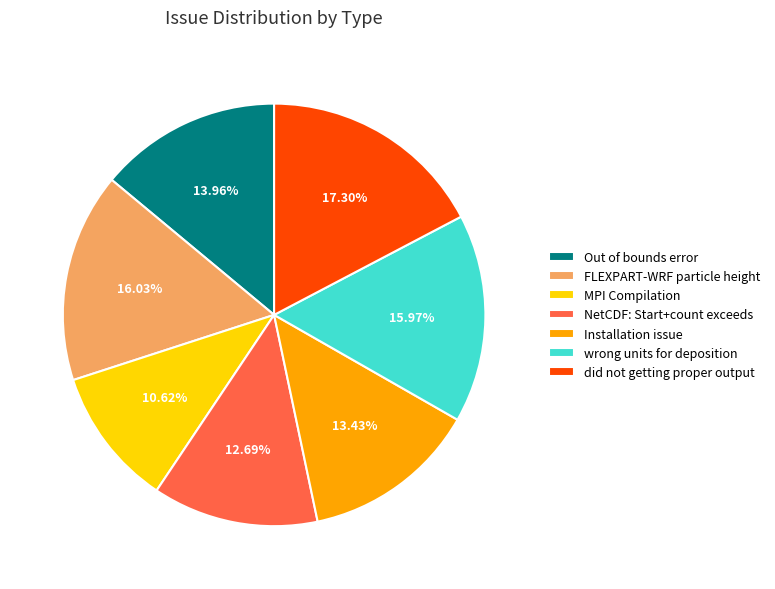

Count the number of slices in the pie.

7